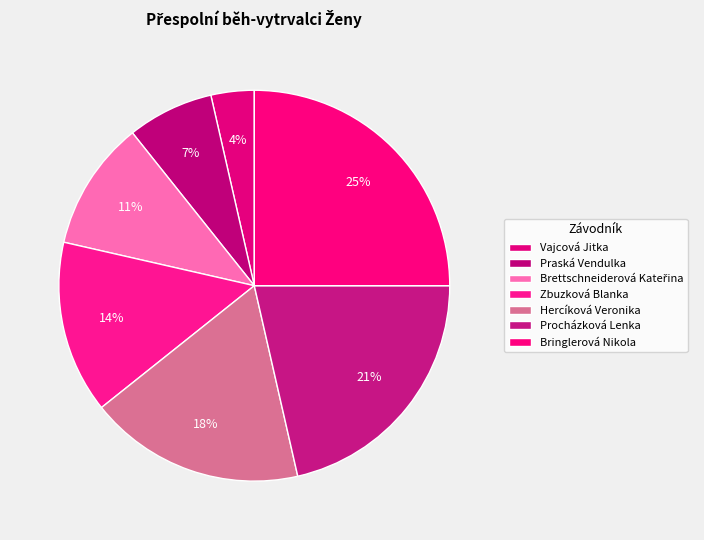

To the nearest percent, what is the combined percentage of Procházková Lenka and Vajcová Jitka?

25%